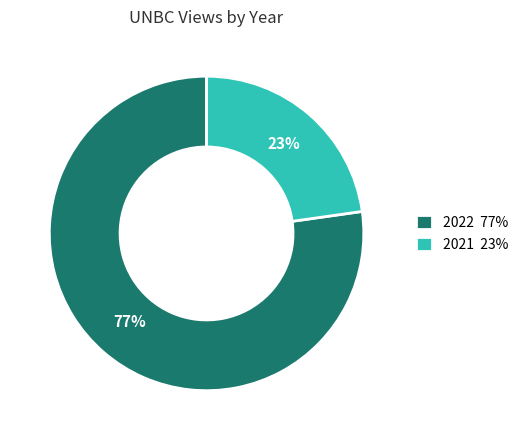

To the nearest percent, what percentage of the pie is 2022 77%?

77%